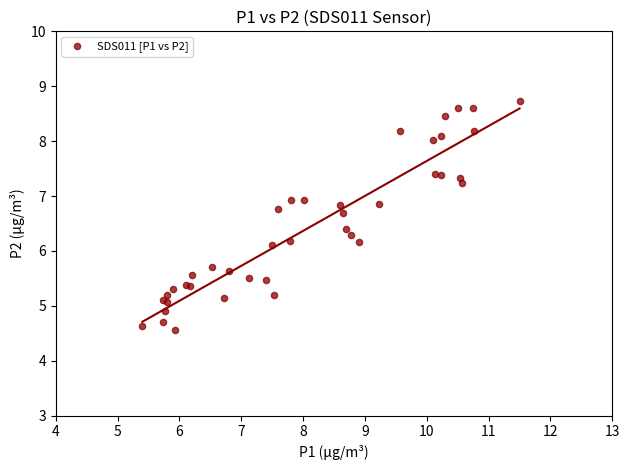

What Y value in the scatter plot is closest to 6?

6.1